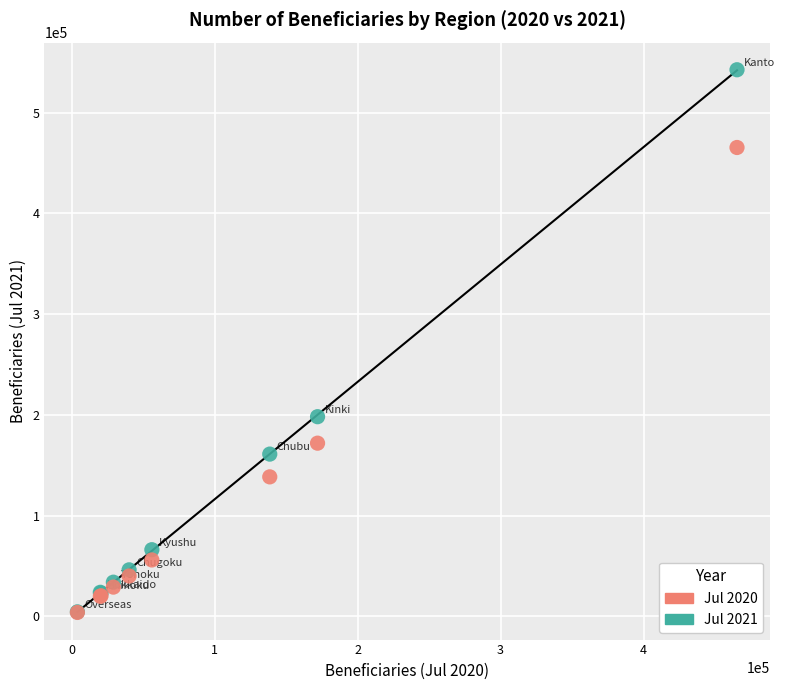

Across all series, what Y value is closest to 273217?

198179